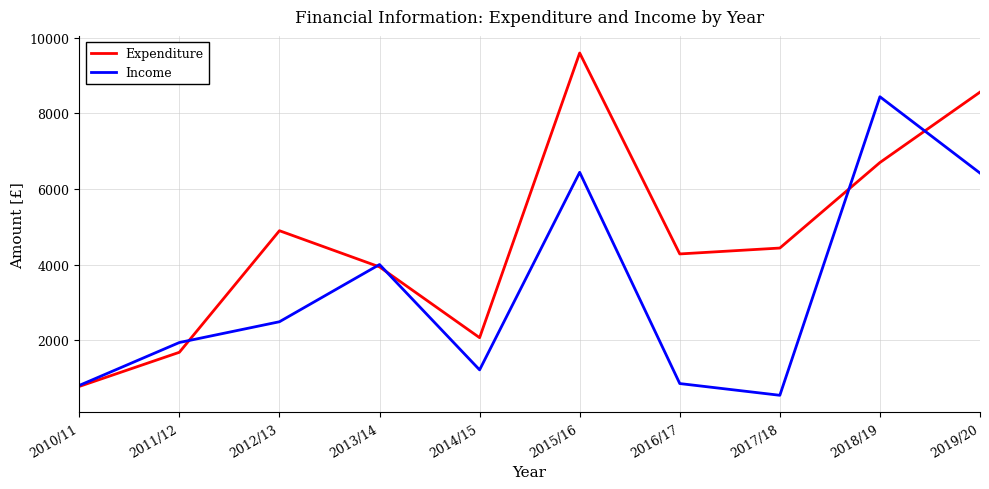

Read the Income value at 2013/14.

4001.1